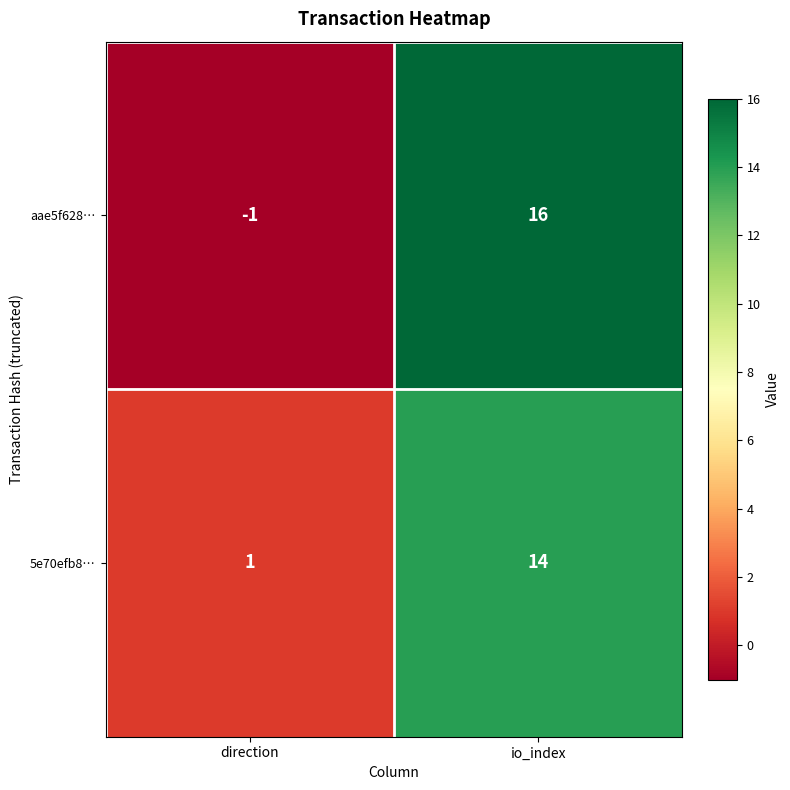

The value of 5e70efb8… at io_index is 14. True or false?

True